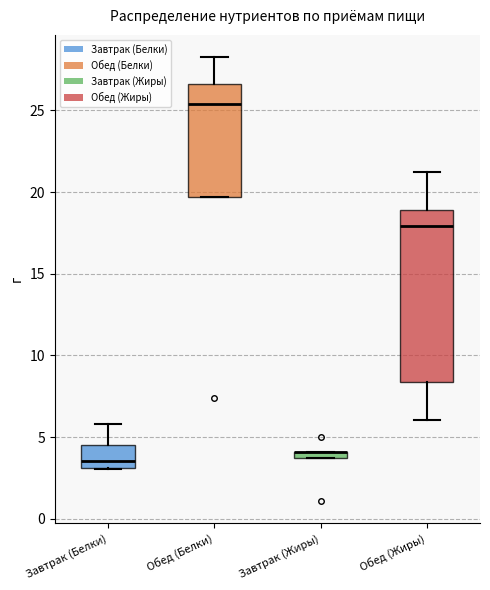

Where does the median line of the box for Обед (Белки) sit on the y-axis? The values are not printed on the chart, so give them approximately, as read against the axis.

25.5